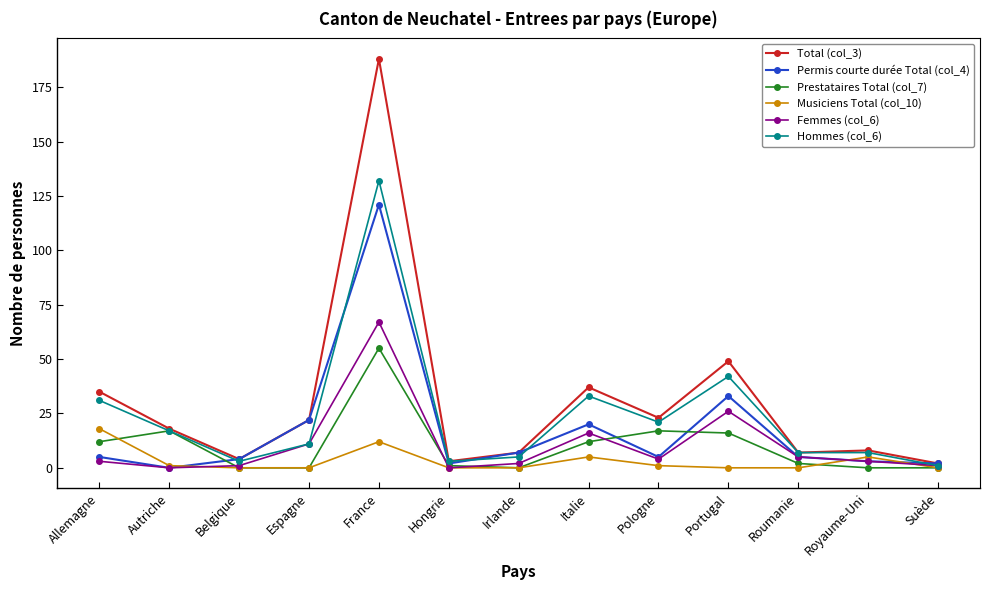

True or false: Permis courte durée Total (col_4) has more than 2 interior local peaks.

True